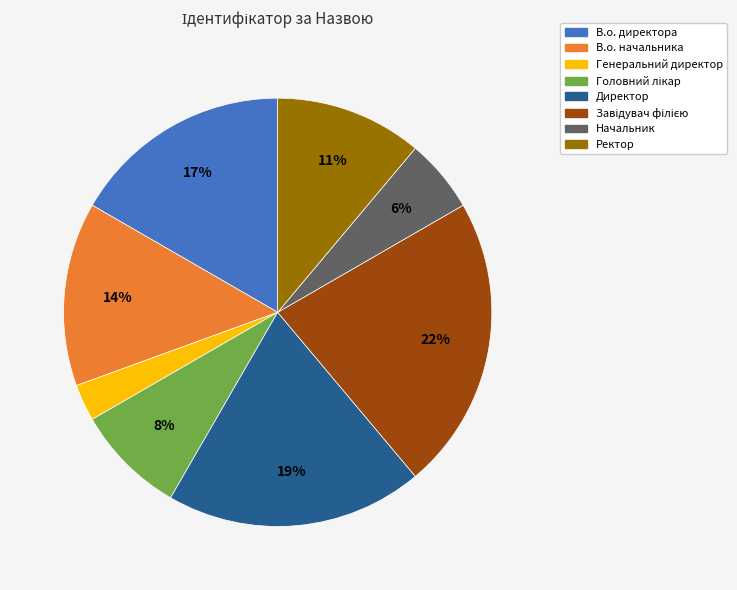

To the nearest percent, what is the difference between the largest and smallest slice percentages?

19%